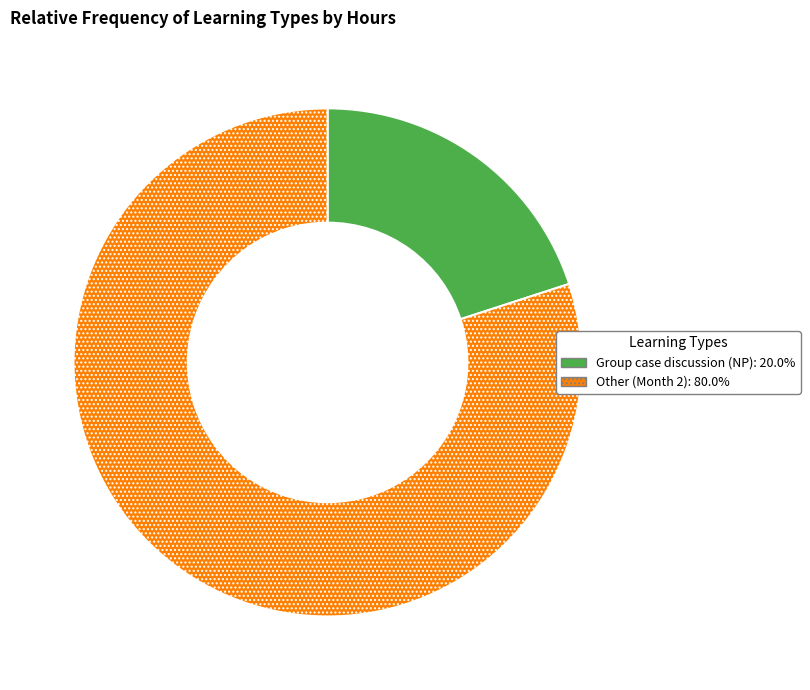

Which category has the smallest portion of the pie?

Group case discussion